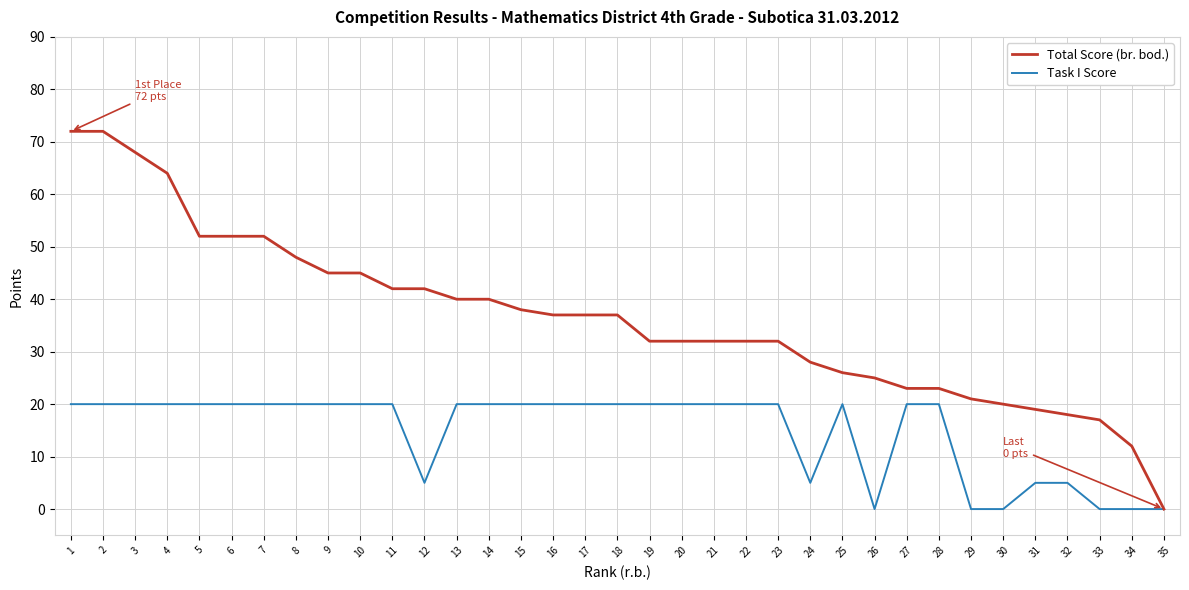

What is the maximum value shown in the chart?

72